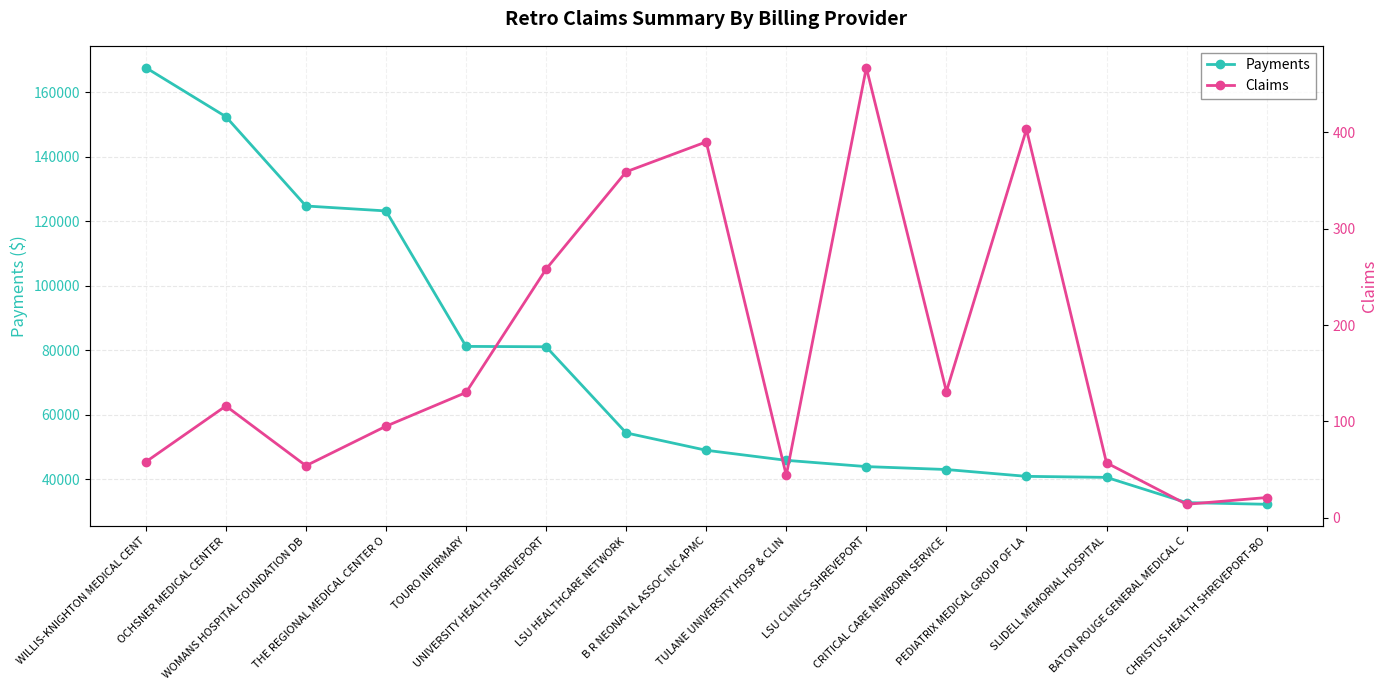

Which series has the largest total across all categories?

Payments